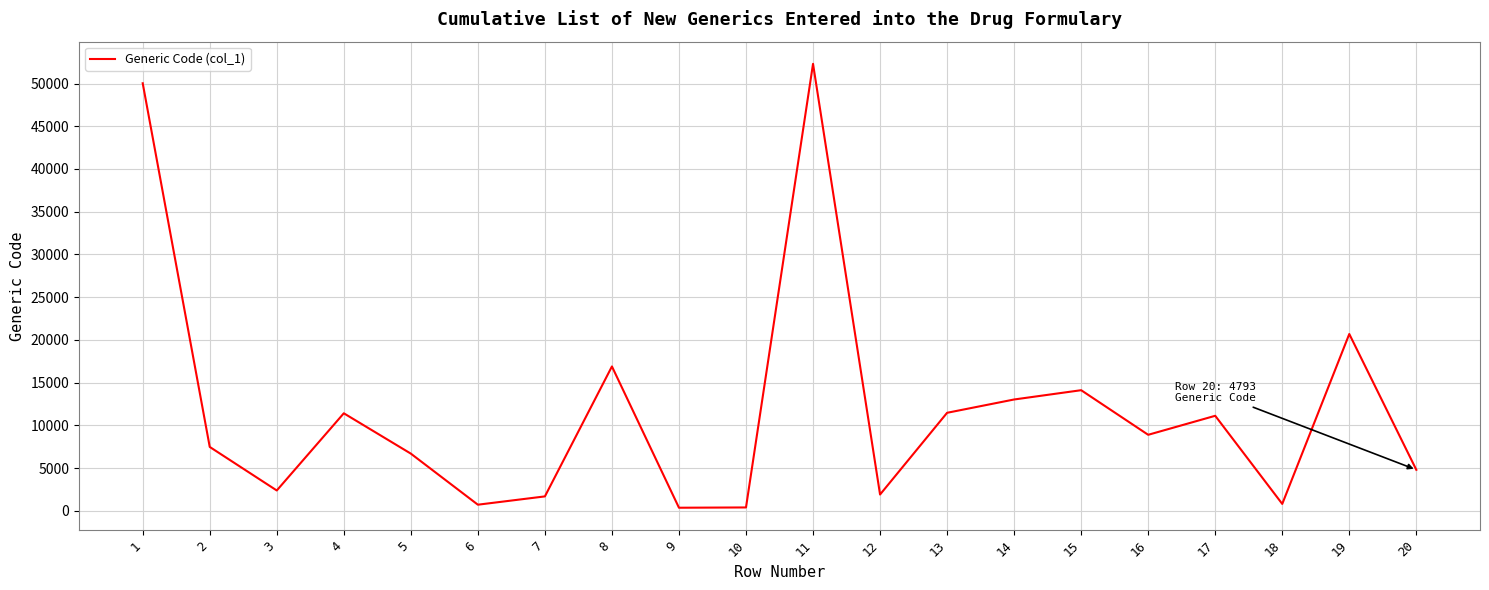

Which category has the highest value across all series?

11